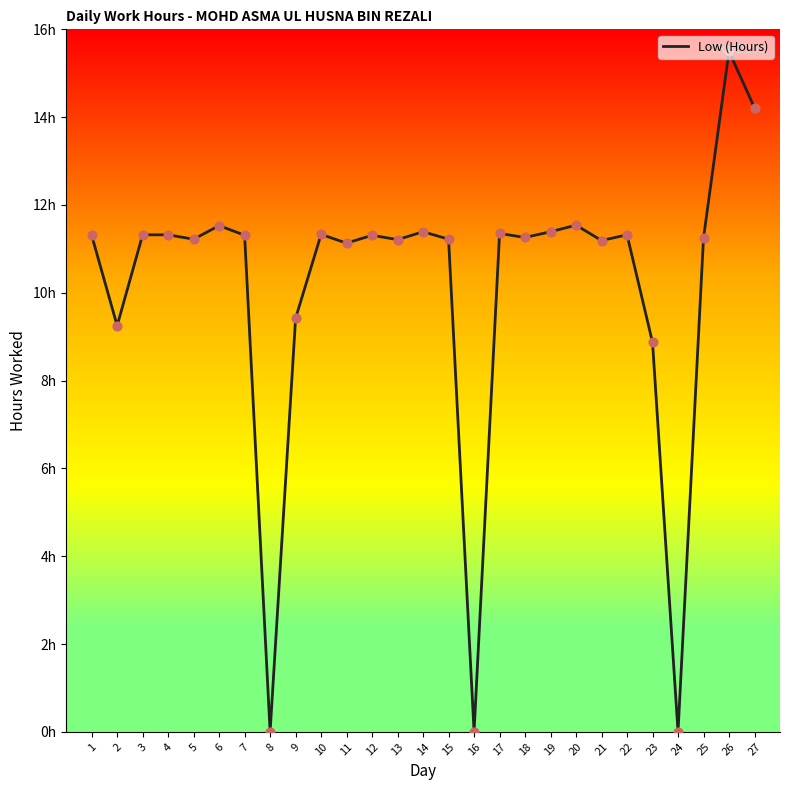

Approximately how many times larger is the value at 19 compared to 20?

1.0